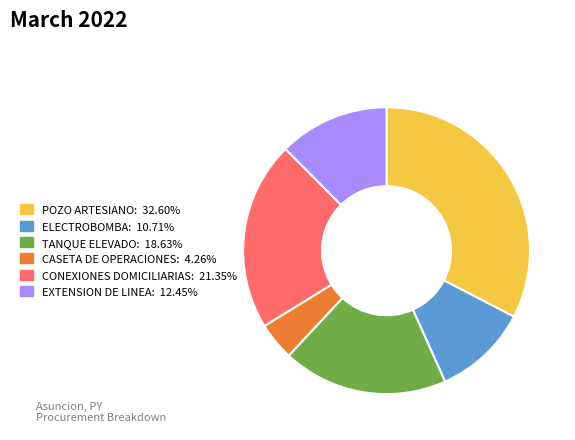

Is there a majority slice in this chart?

No